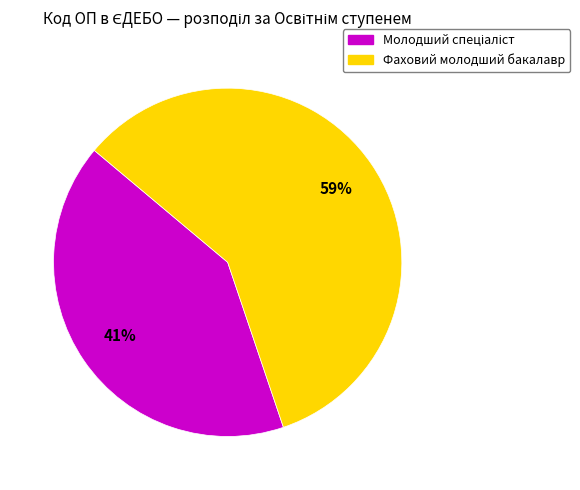

To the nearest percent, what is the average slice percentage?

50%